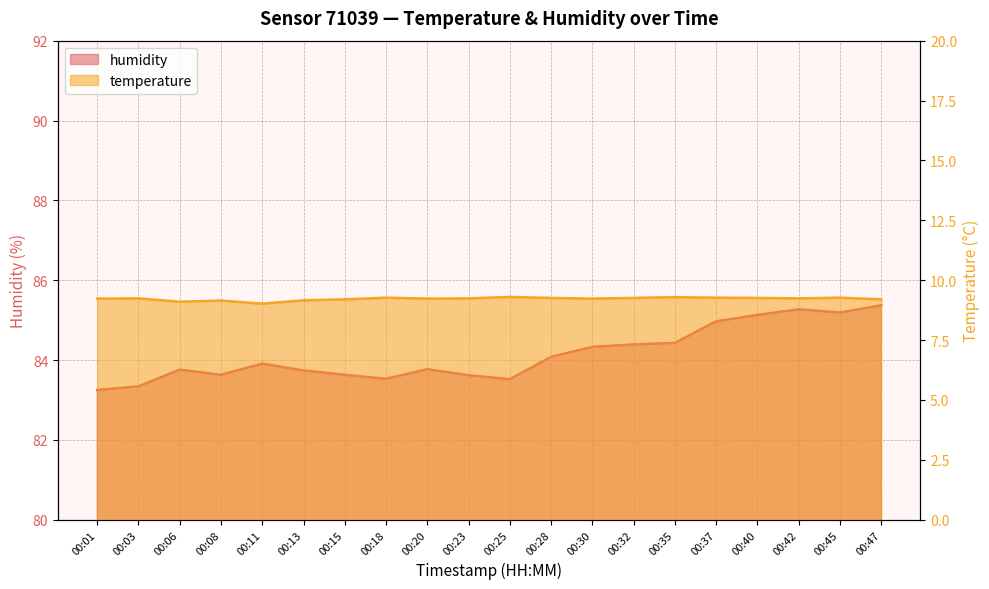

What is the spread (max minus min) of values at 00:23?

74.4